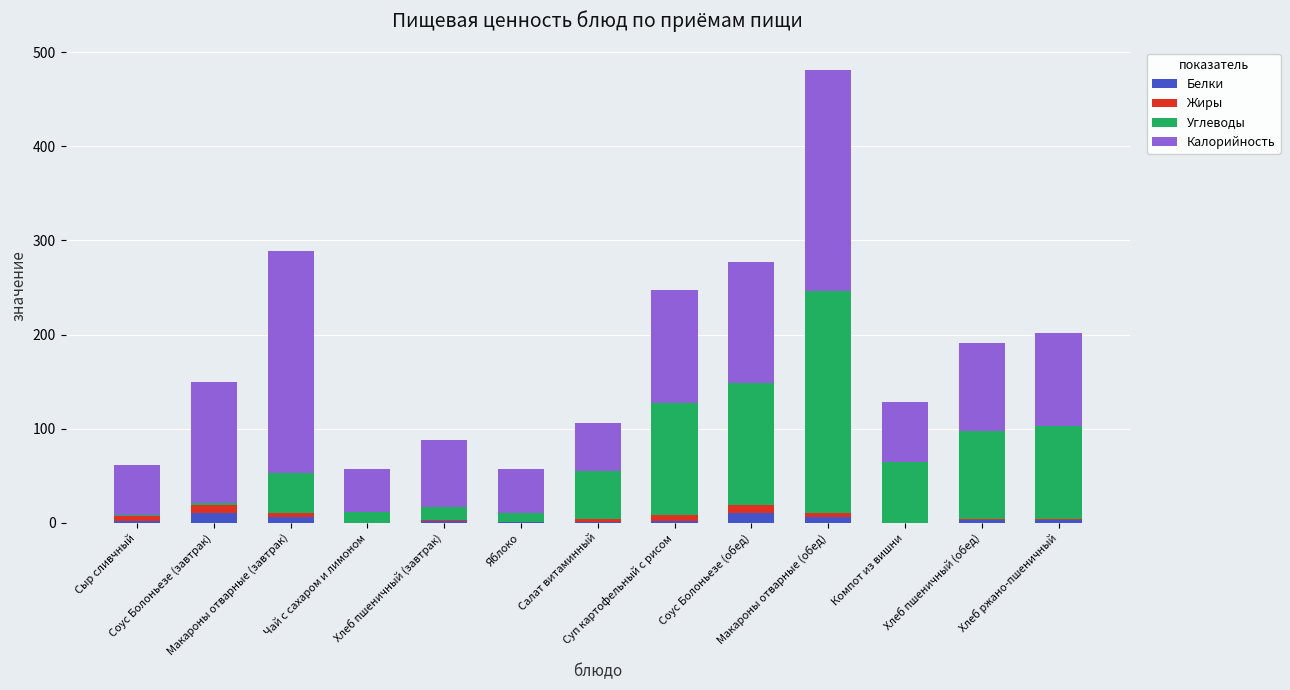

What is the difference between the maximum and minimum values in the Углеводы series?

234.1